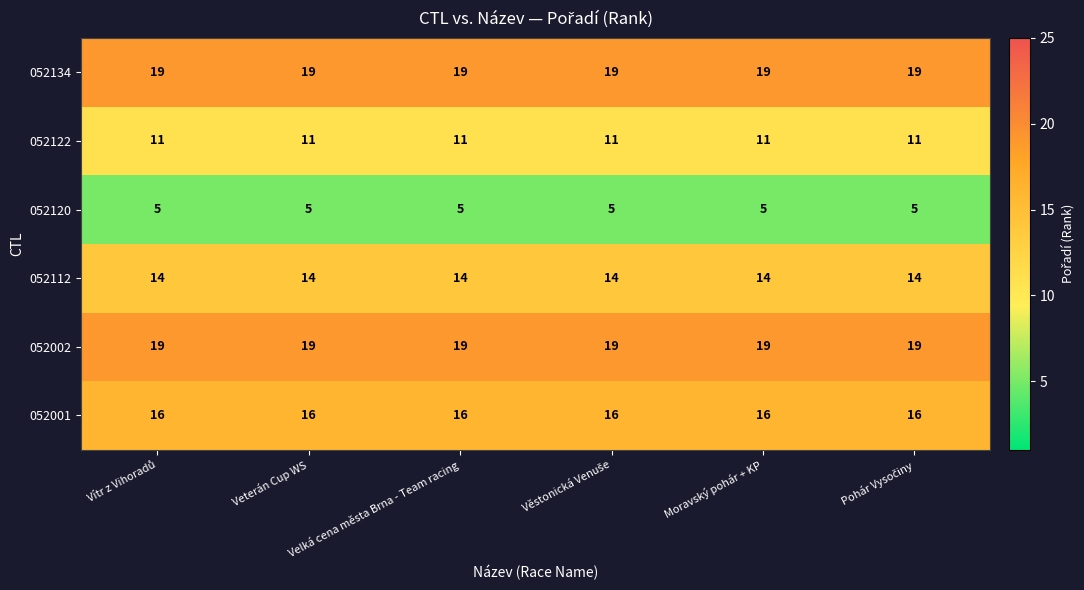

What is the sum of all 052002 values?

114